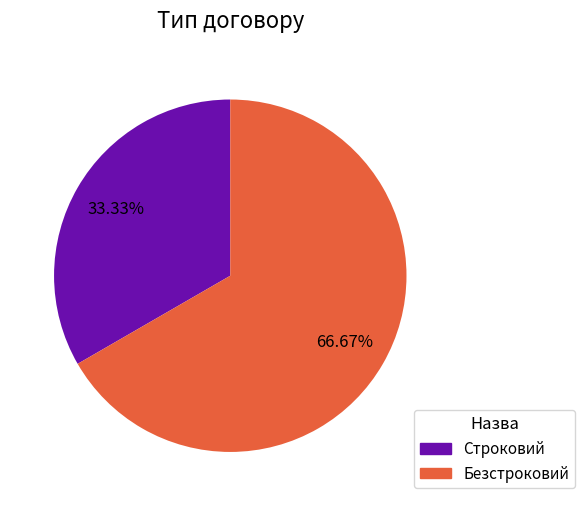

What percentage is the Безстроковий slice, to the nearest percent?

67%